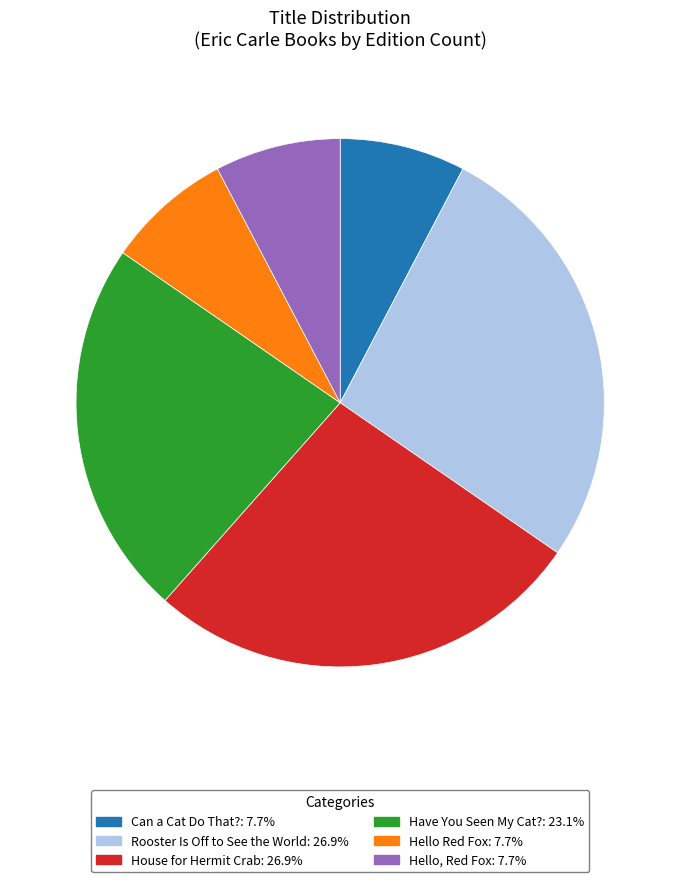

Is there a majority slice in this chart?

No